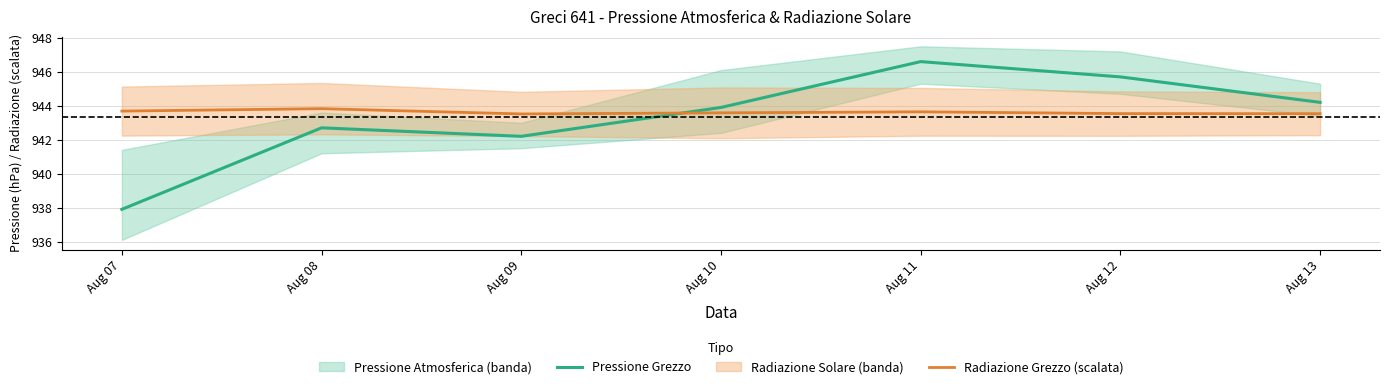

How many Radiazione Grezzo (scalata) values are between 943 and 944?

7